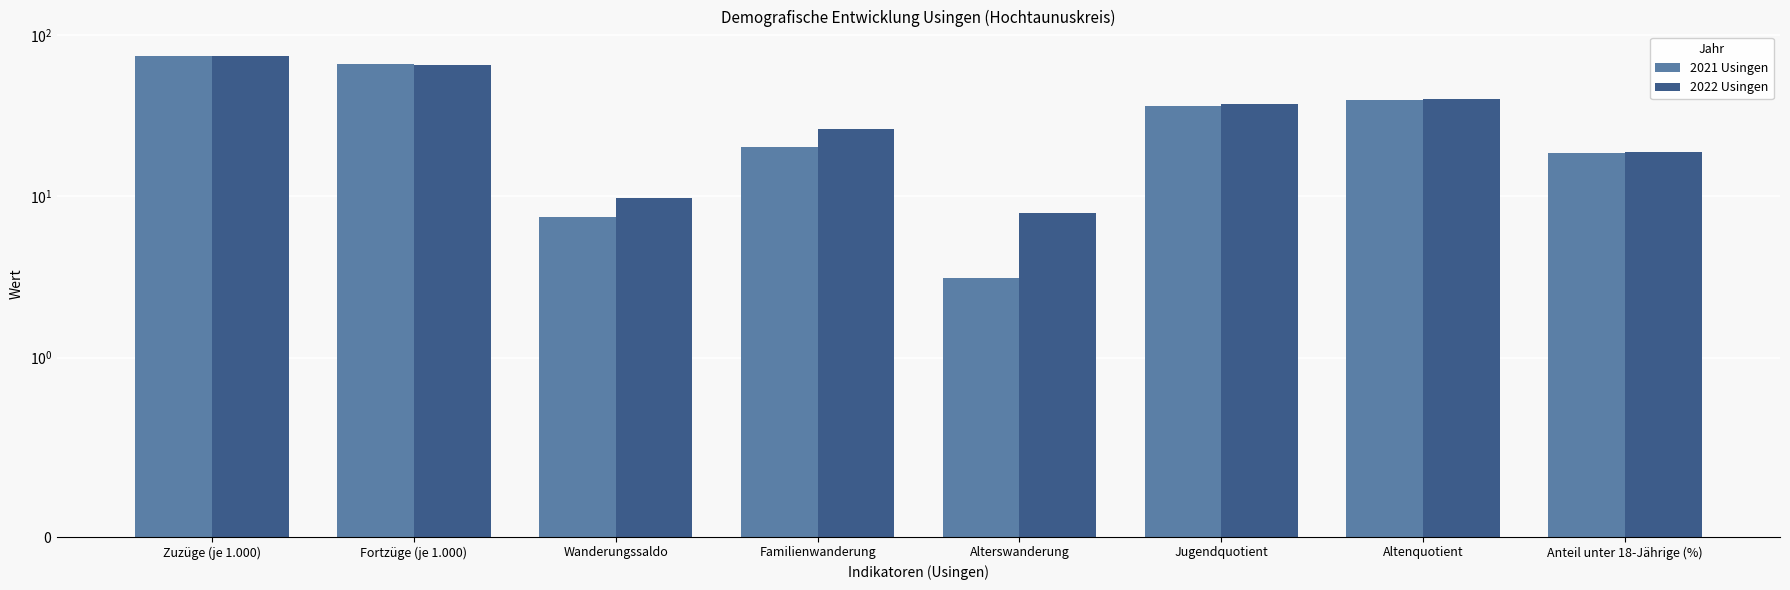

Reading right to left, transcribe all the data shown in this chart.

2021 Usingen: 18.6	39.8	36.1	3.1	20.3	7.4	66.5	73.9
2022 Usingen: 18.9	40.4	37.5	7.9	26.0	9.8	64.8	74.6